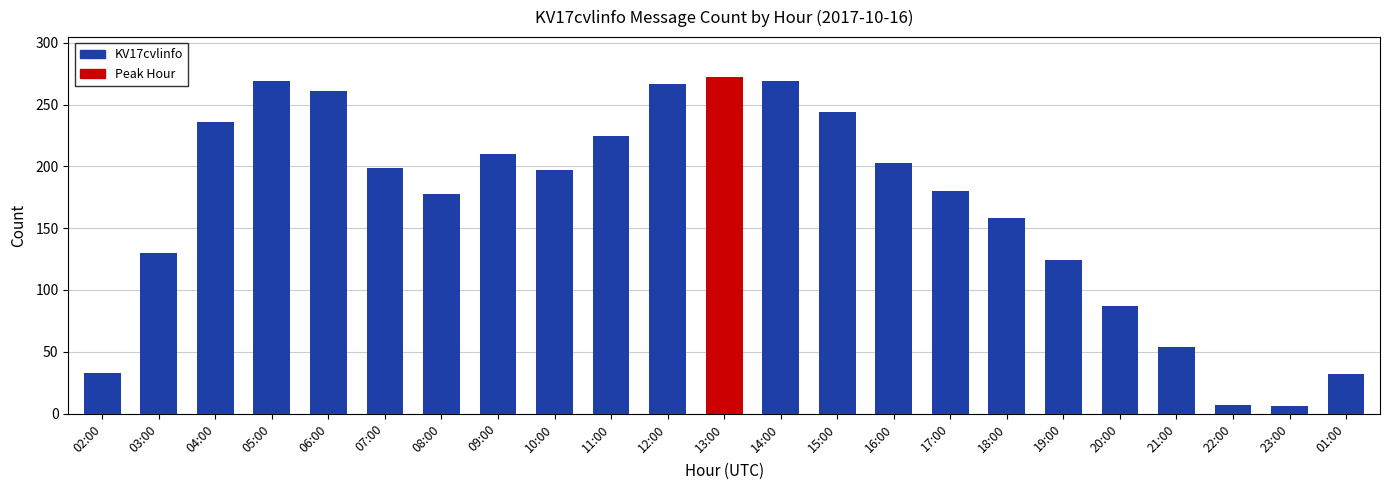

What position from the right is 17:00?

8